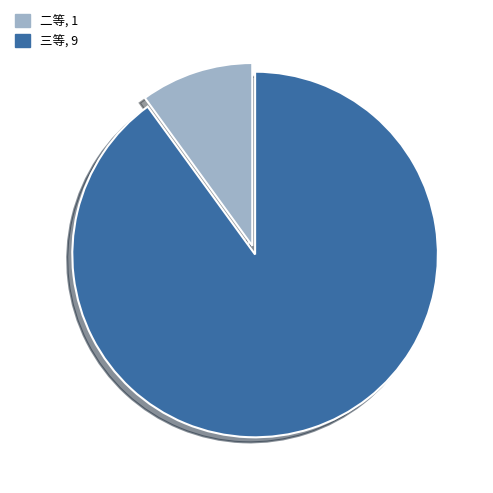

Is there a majority slice in this chart?

Yes